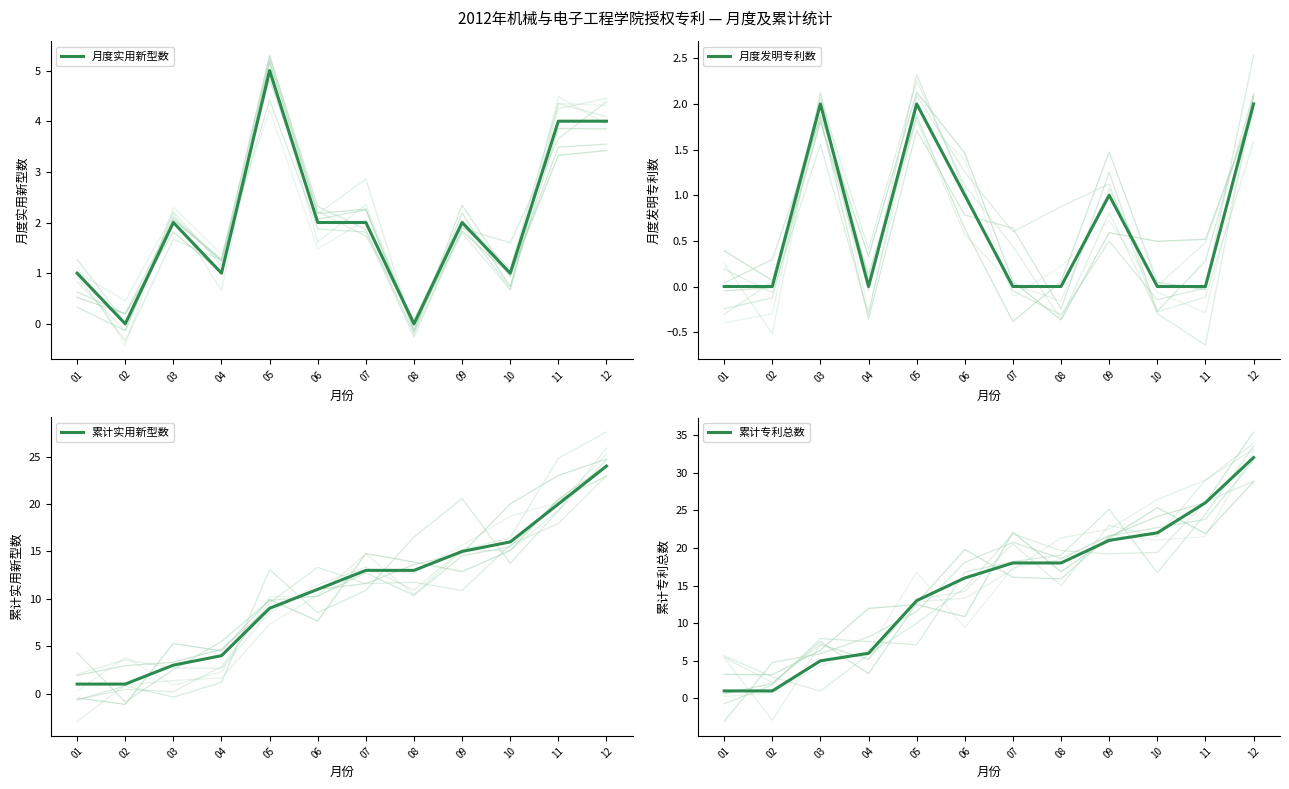

Reading left to right, list all the values displayed in this chart.

月度实用新型数: 1	0	2	1	5	2	2	0	2	1	4	4
月度发明专利数: 0	0	2	0	2	1	0	0	1	0	0	2
累计实用新型数: 1	1	3	4	9	11	13	13	15	16	20	24
累计专利总数: 1	1	5	6	13	16	18	18	21	22	26	32